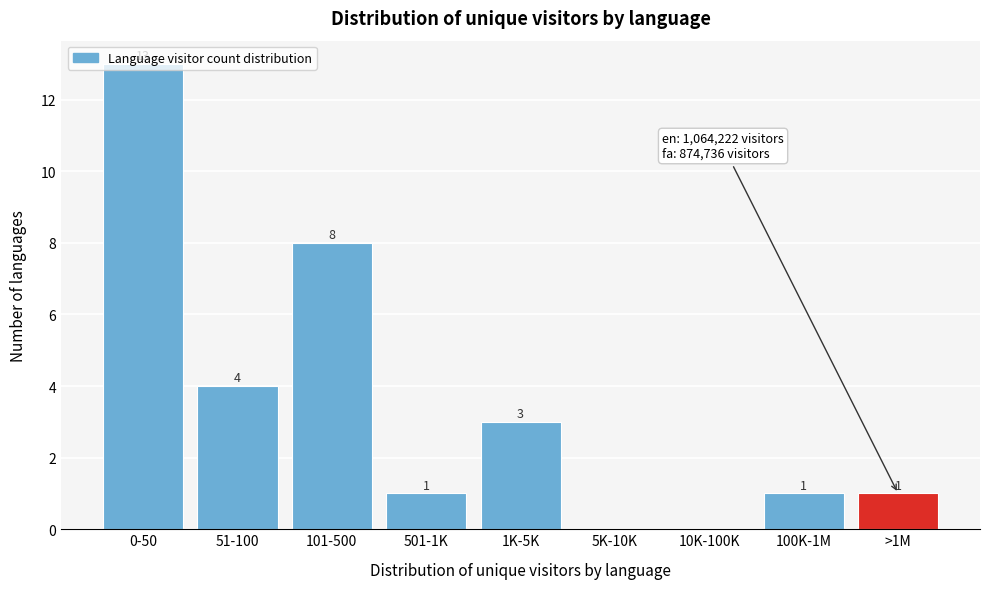

What is the change in value from 0-50 to >1M?

-12